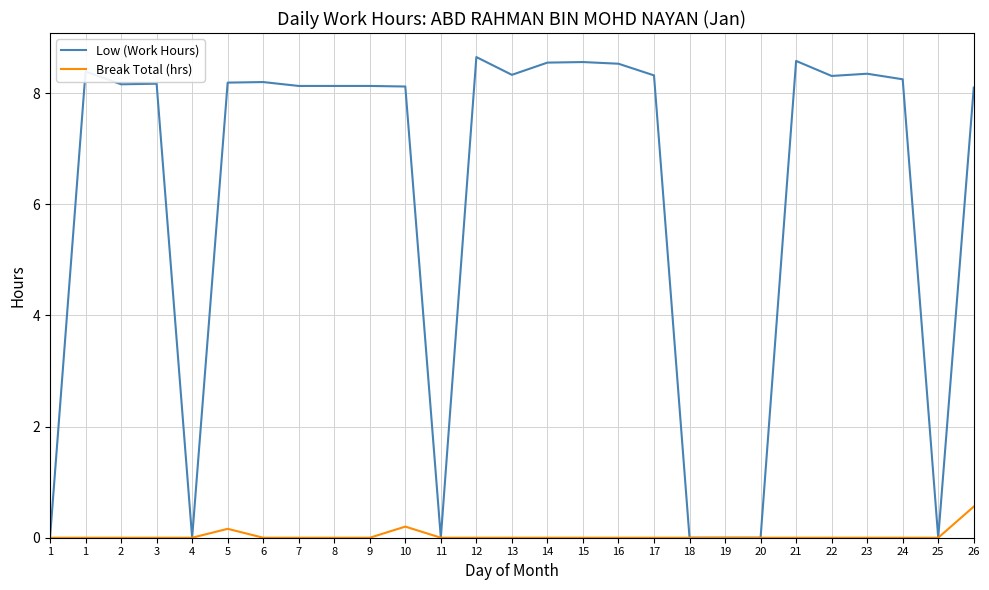

At how many categories does at least one series exceed 7?

20